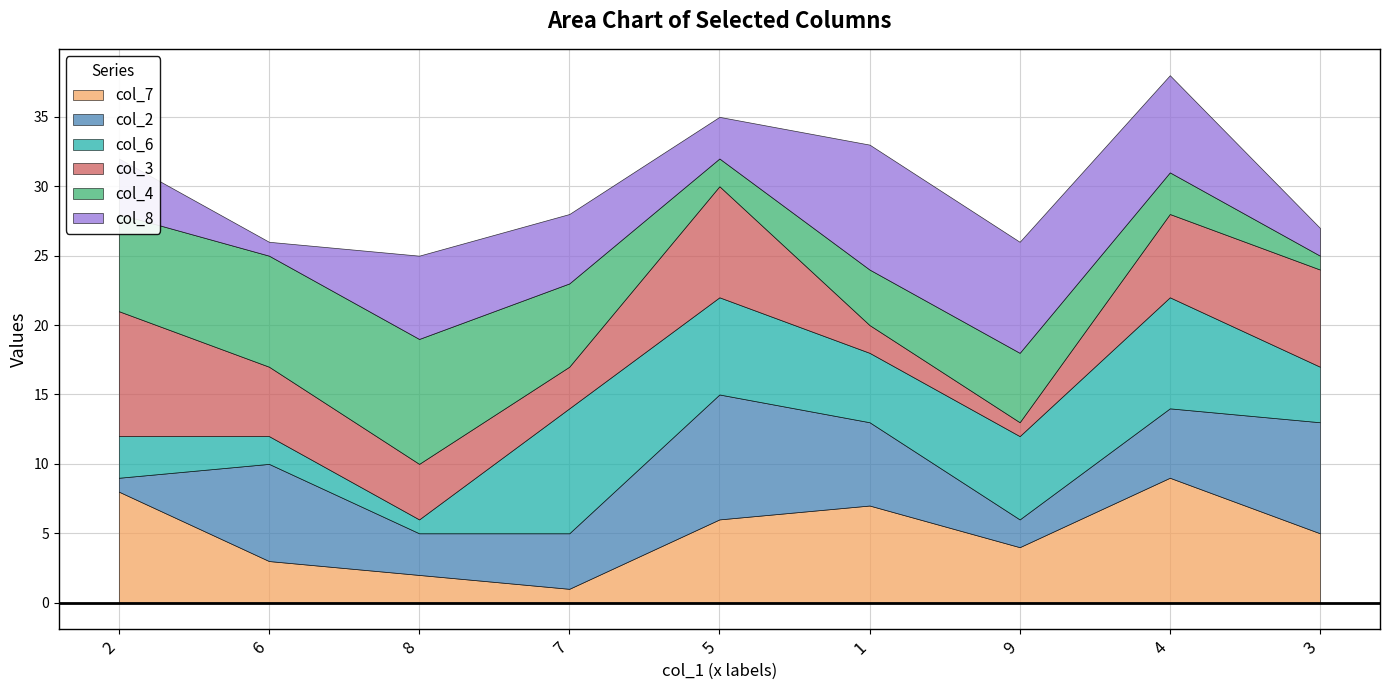

What are all the series names shown in the legend?

col_7, col_2, col_6, col_3, col_4, col_8